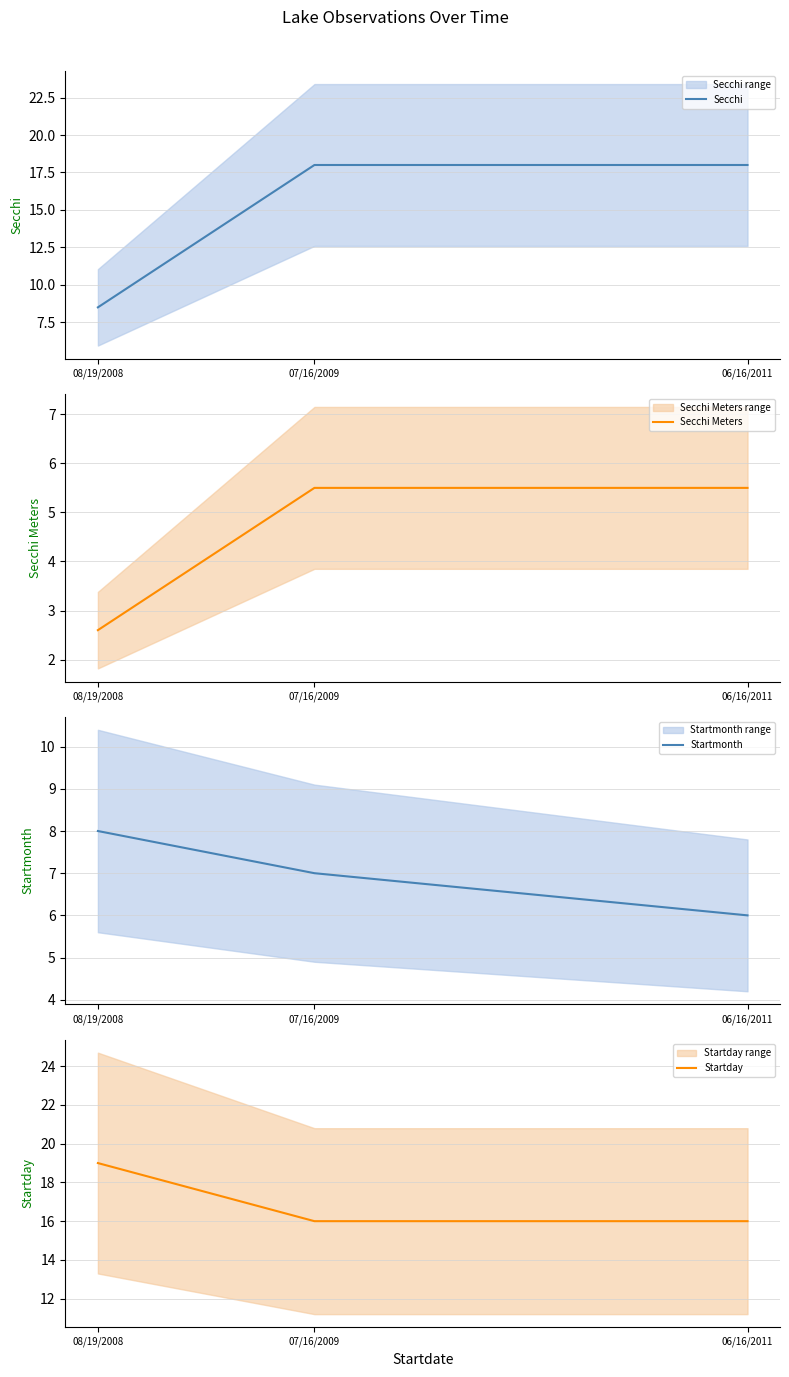

How many Secchi Meters values are between 2 and 5?

1